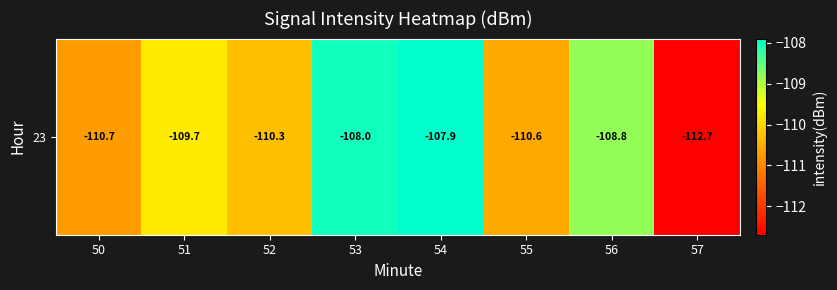

Rank the categories by value from lowest to highest.

57, 50, 55, 52, 51, 56, 53, 54